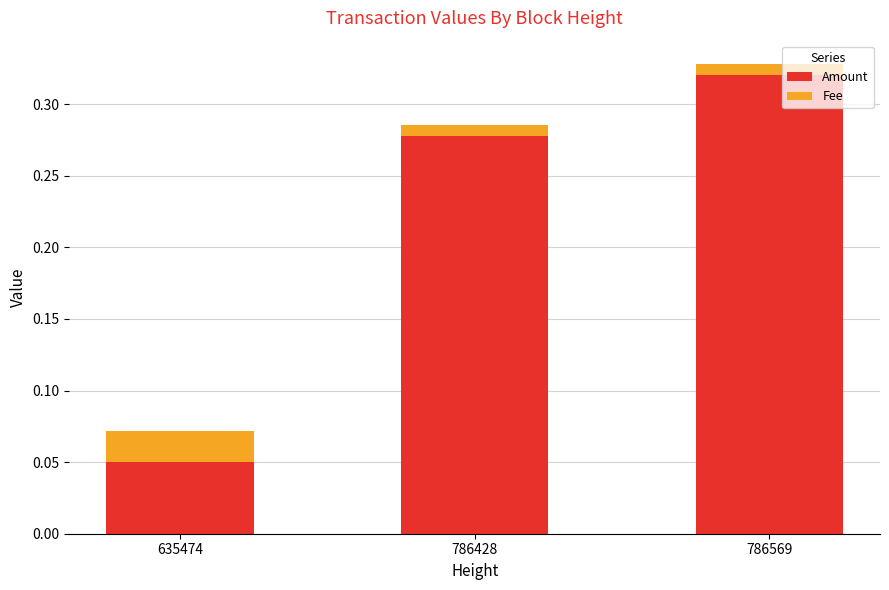

Rank the categories by Amount value from highest to lowest.

786569, 786428, 635474